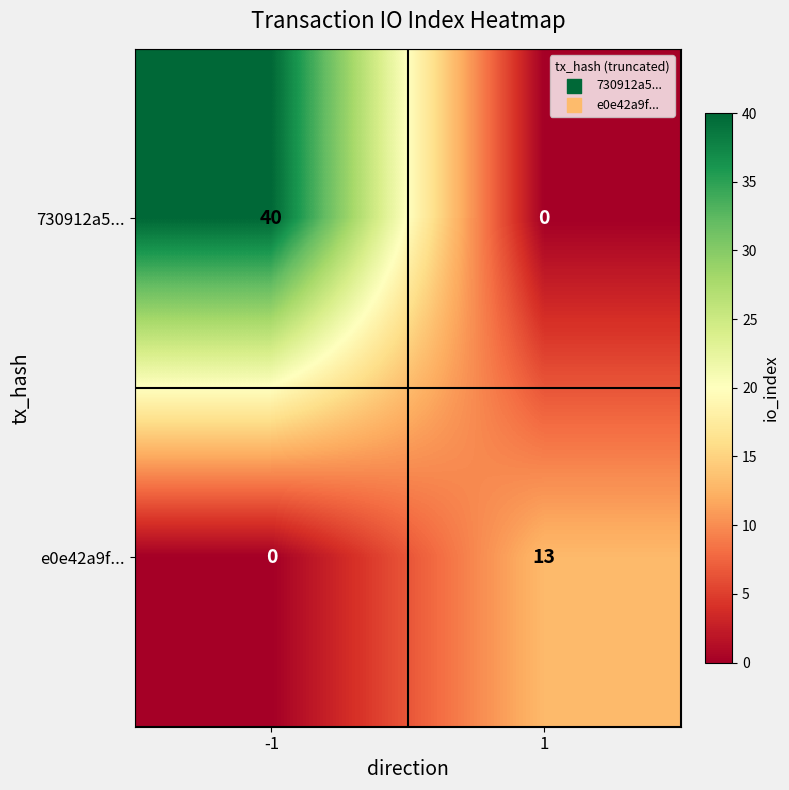

At which category is the sum across all series the highest?

-1